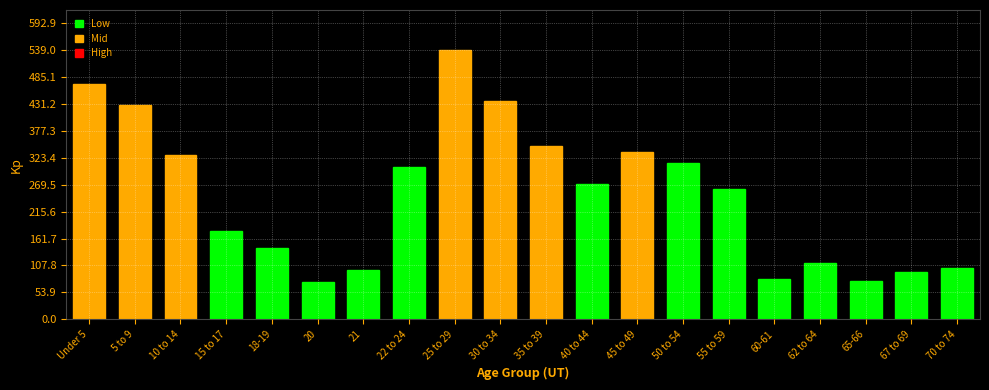

Reading left to right, what are all the values shown in this chart?

Under 5=471	5 to 9=430	10 to 14=330	15 to 17=176	18-19=142	20=74	21=98	22 to 24=305	25 to 29=539	30 to 34=437	35 to 39=347	40 to 44=272	45 to 49=335	50 to 54=313	55 to 59=262	60-61=81	62 to 64=113	65-66=77	67 to 69=95	70 to 74=102